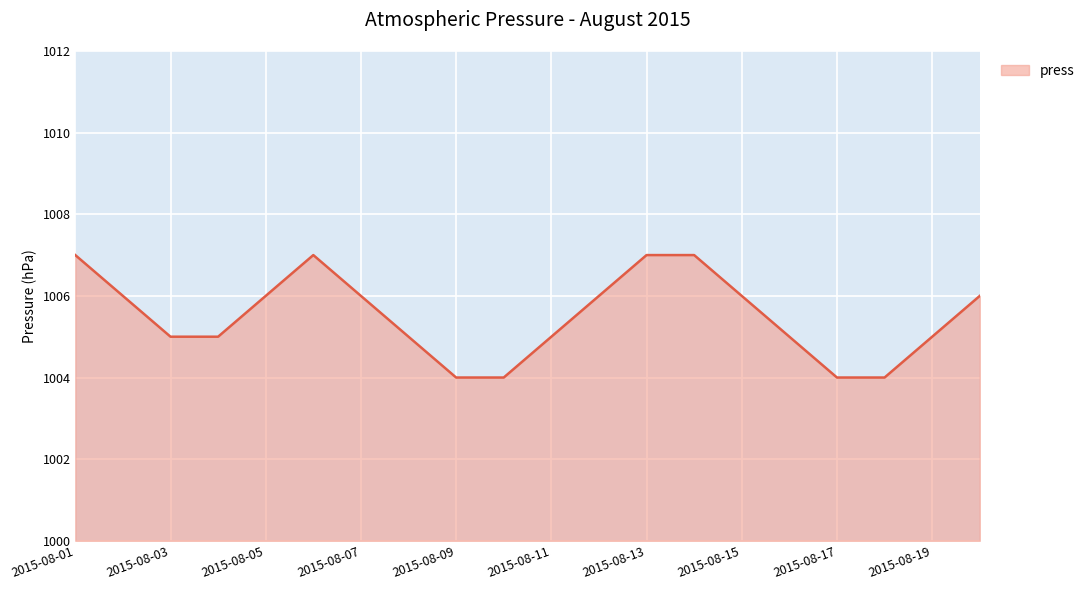

What is the maximum value shown in the chart?

1007